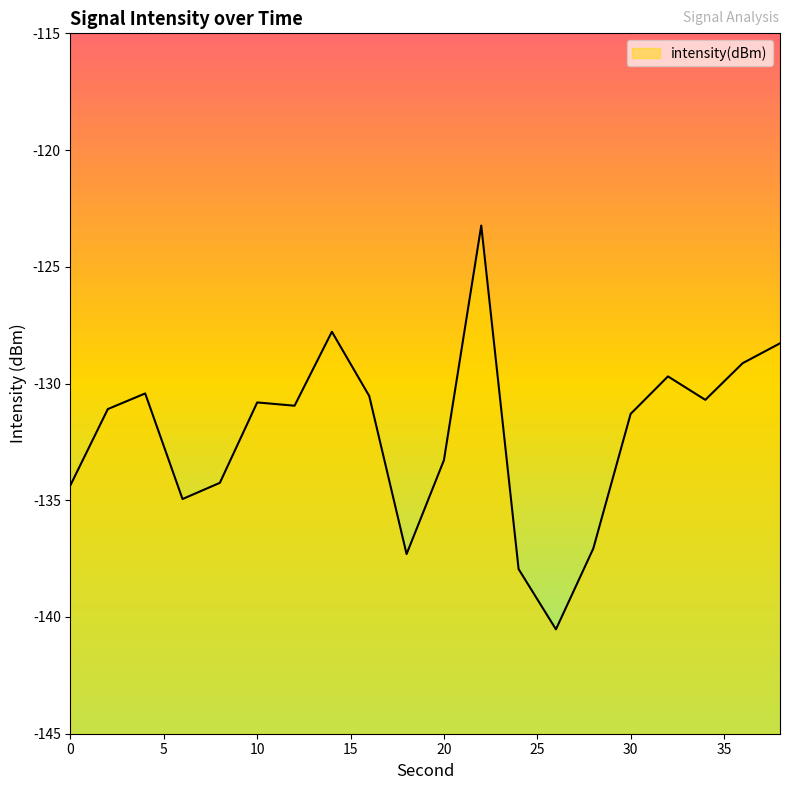

List the labels in order of value, smallest first.

26, 24, 18, 28, 6, 0, 8, 20, 30, 2, 12, 10, 34, 16, 4, 32, 36, 38, 14, 22